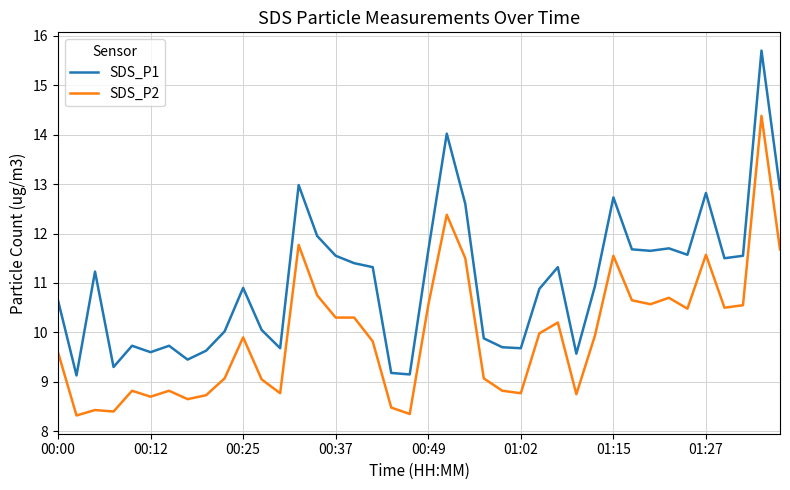

What is the difference between the maximum and minimum values in the SDS_P2 series?

6.1